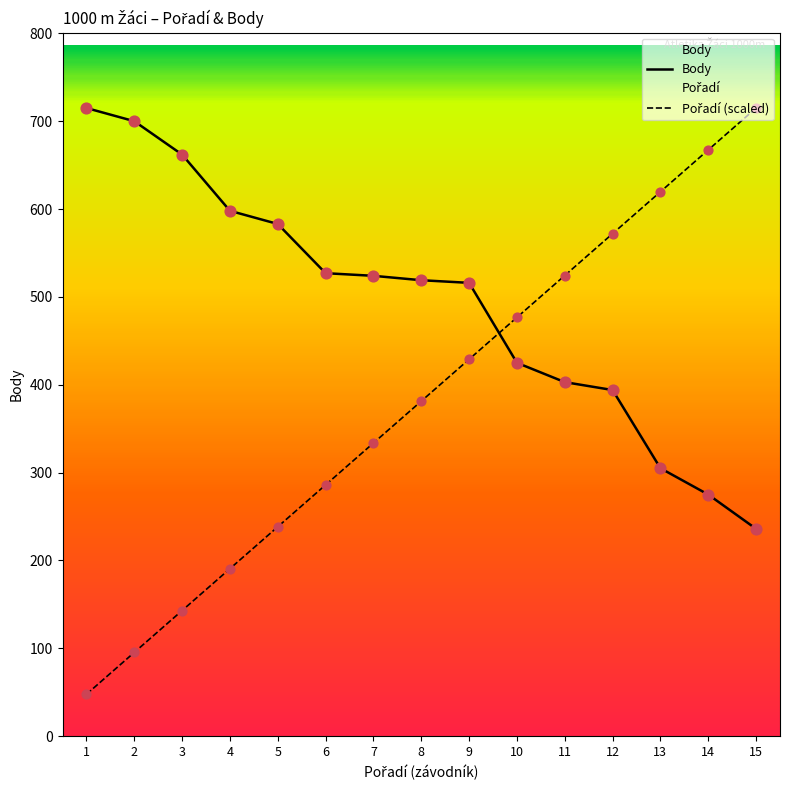

Which series has the largest total across all categories?

Body